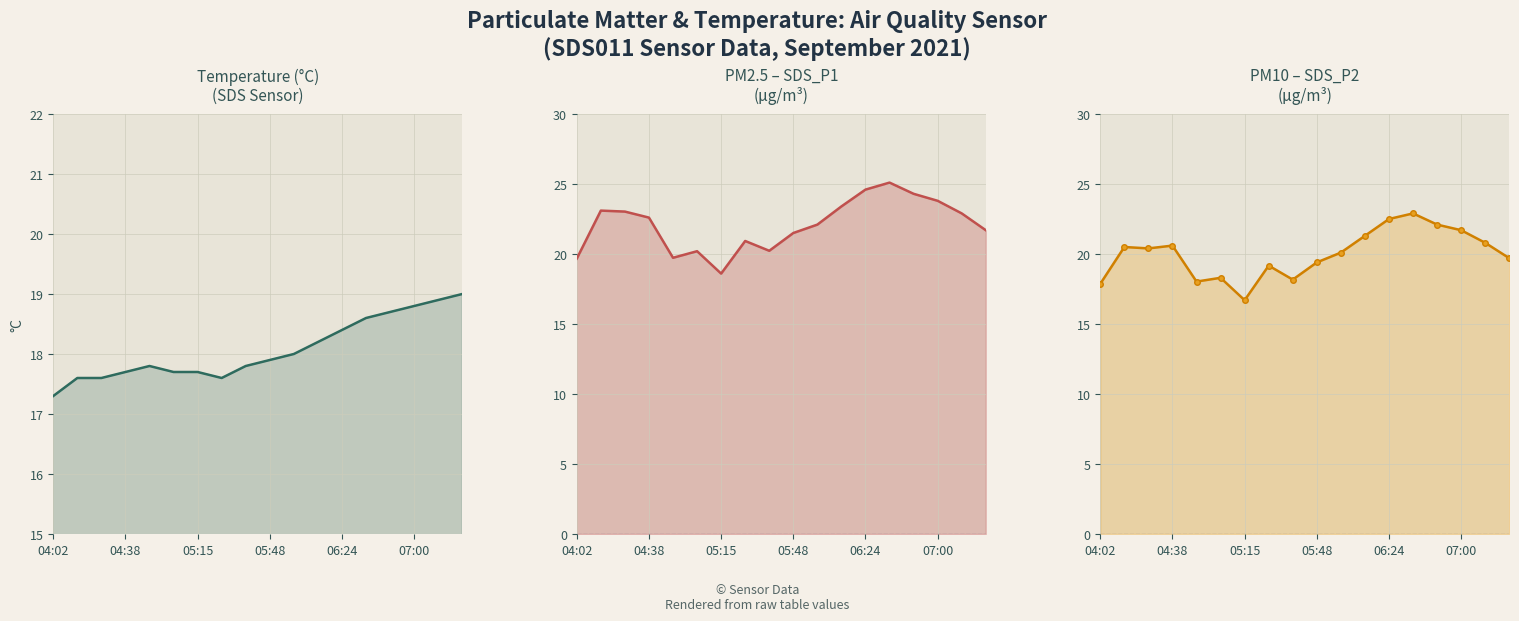

How many values in the SDS_P1 series exceed 22?

10